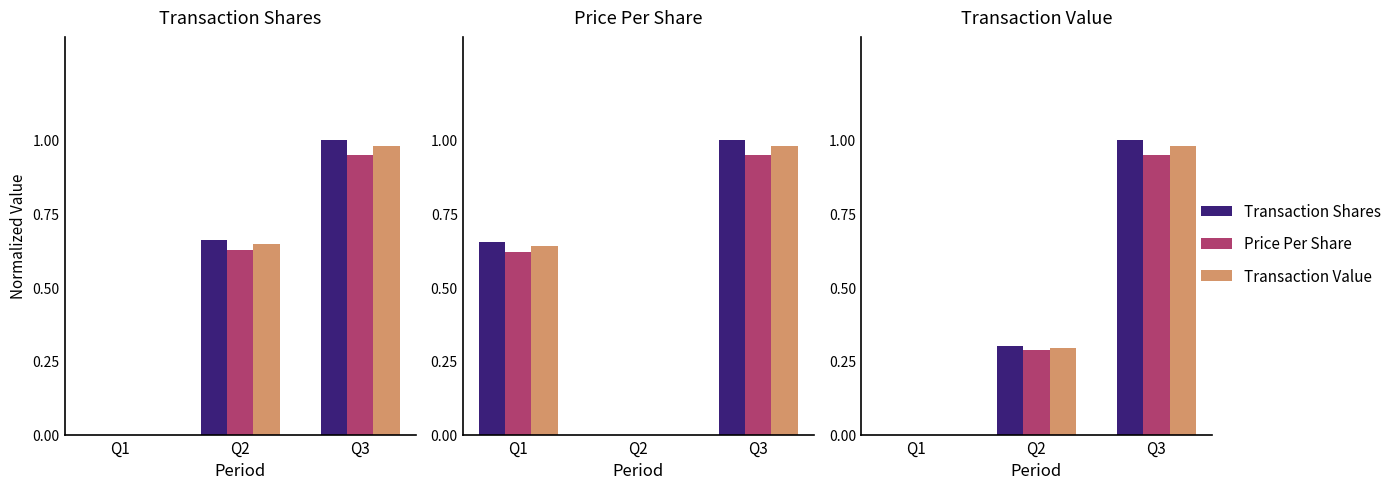

What is the average value of the Transaction Value series?

0.4